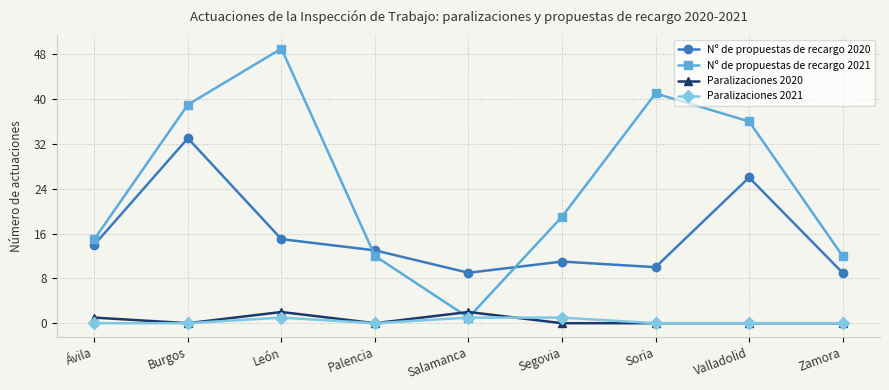

What is the label of the 3rd point from the left?

León